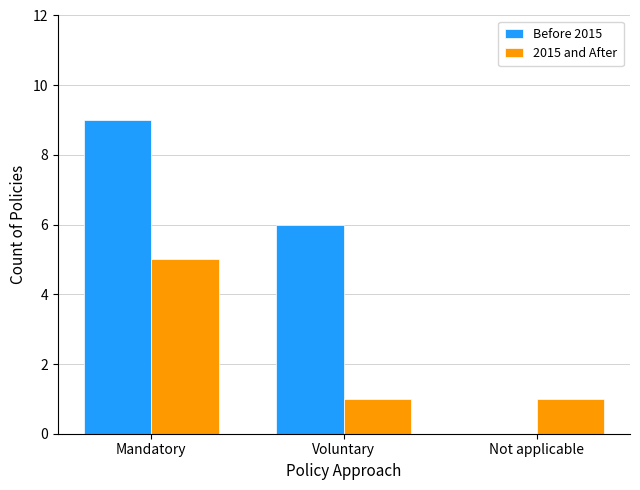

Reading right to left, what are all the values shown in this chart?

Before 2015: Not applicable=0	Voluntary=6	Mandatory=9
2015 and After: Not applicable=1	Voluntary=1	Mandatory=5